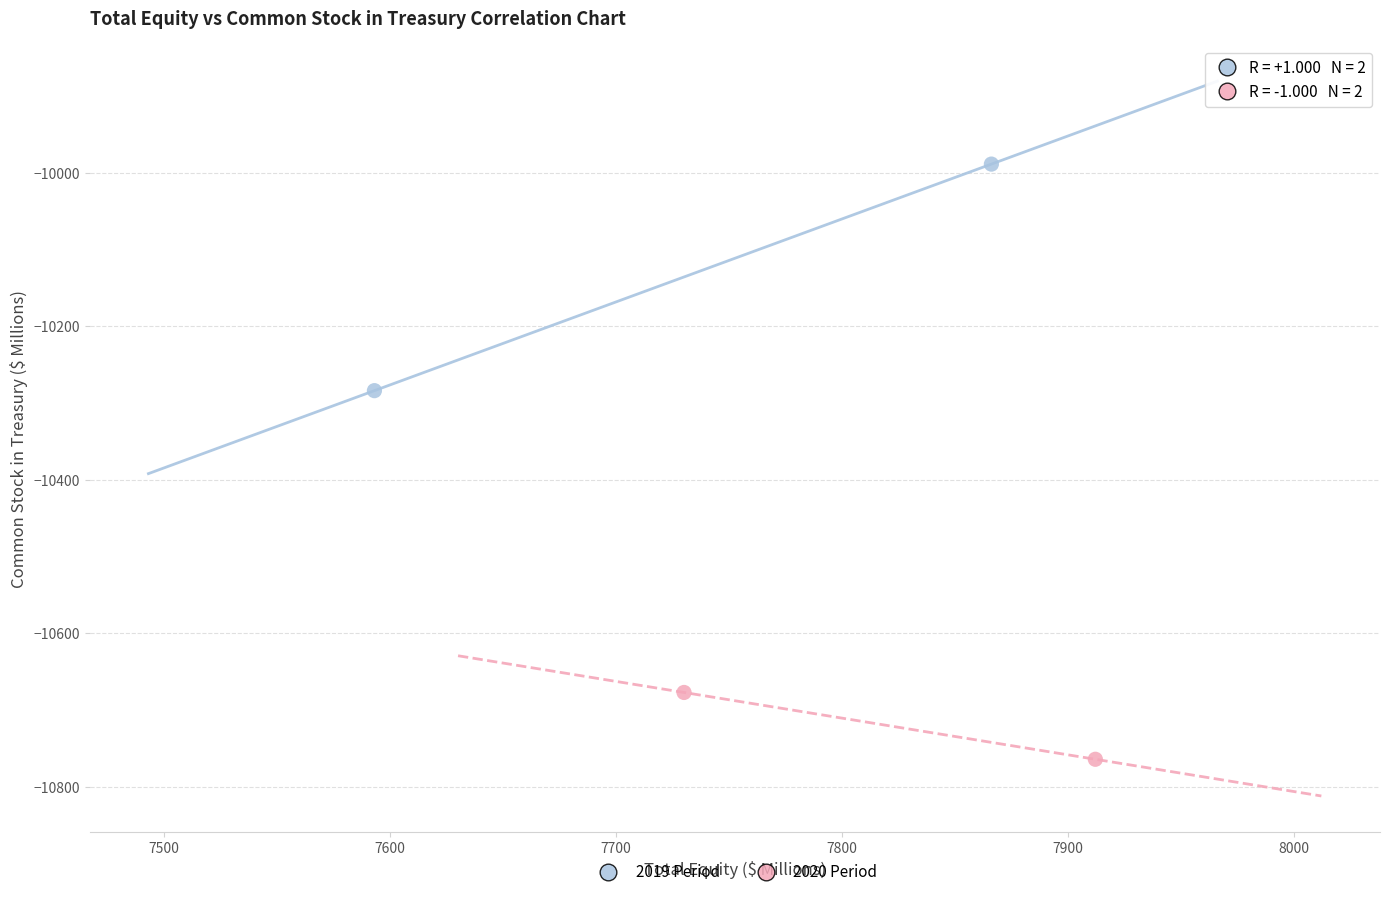

What are all the series names shown in the legend?

2019 Period, 2020 Period